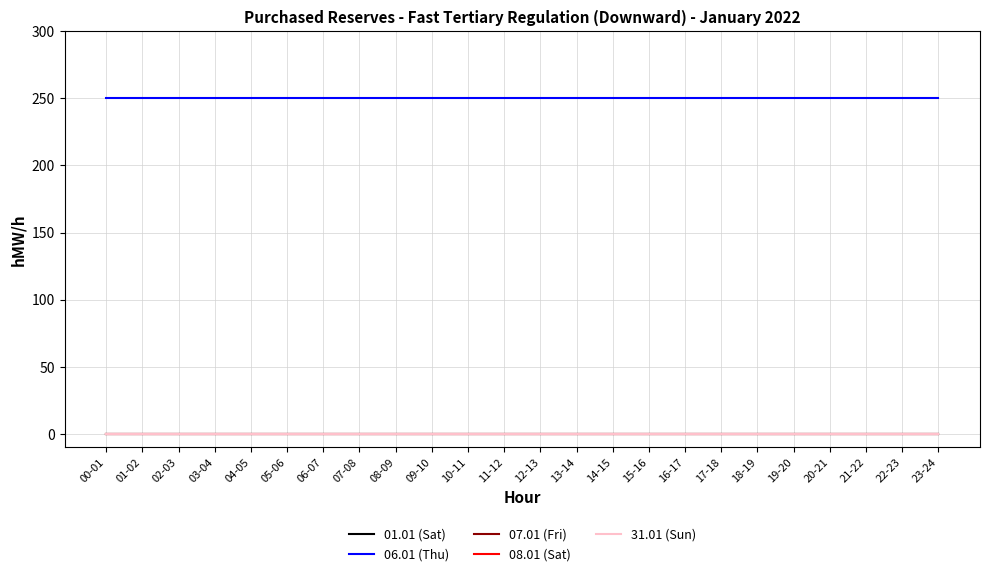

True or false: 08.01 (Sat) has a value of 0 at 13-14.

True